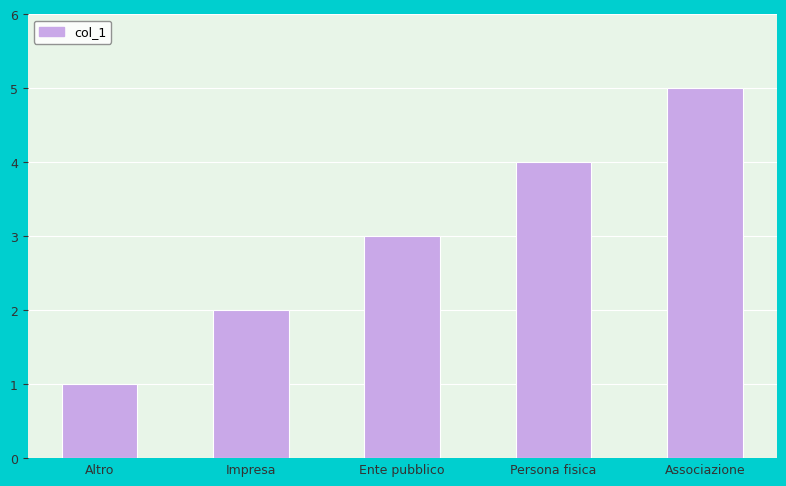

How many values are below 3?

2